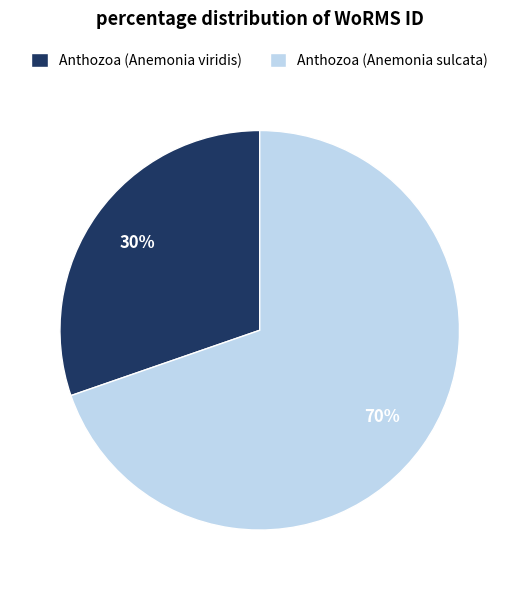

True or false: Anthozoa (Anemonia sulcata) accounts for 70% of the total.

True